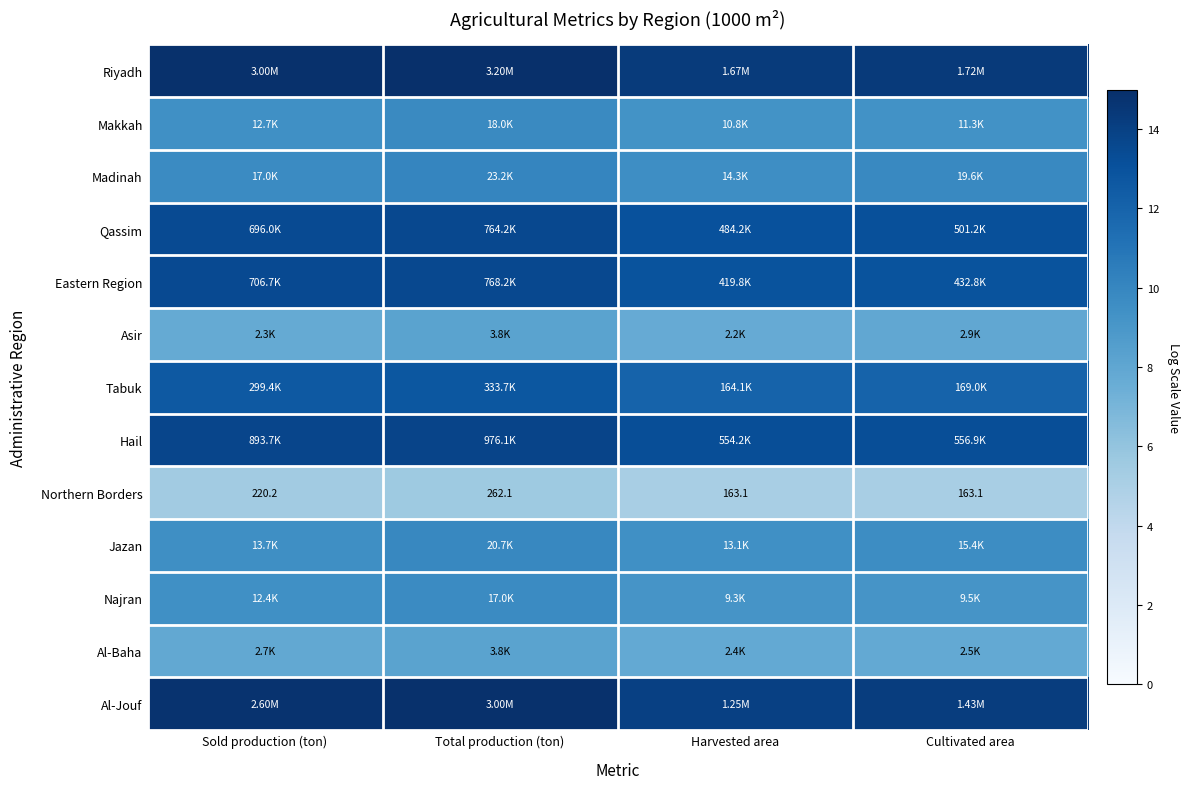

What is the difference between the highest and lowest values at Total production (ton)?

9.4